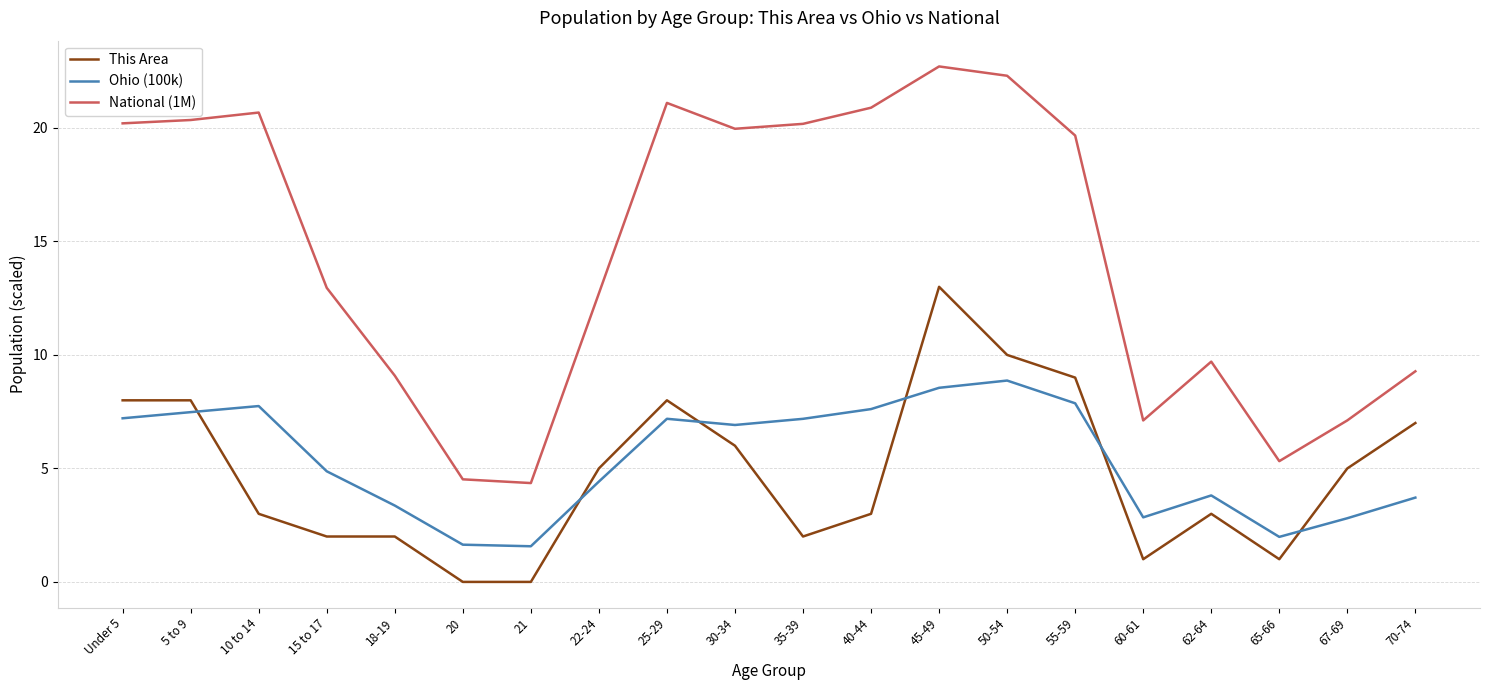

True or false: National (1M) and Ohio (100k) cross at least once.

False